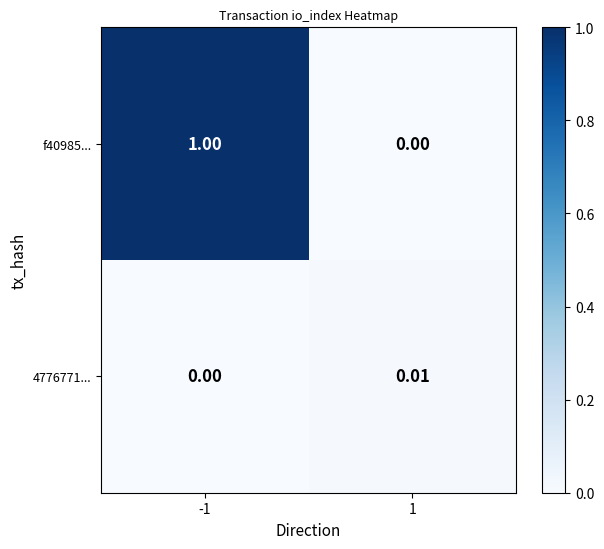

Reading right to left, extract all data points from this chart.

f40985...: 1=0.0	-1=1.0
4776771...: 1=0.0	-1=0.0